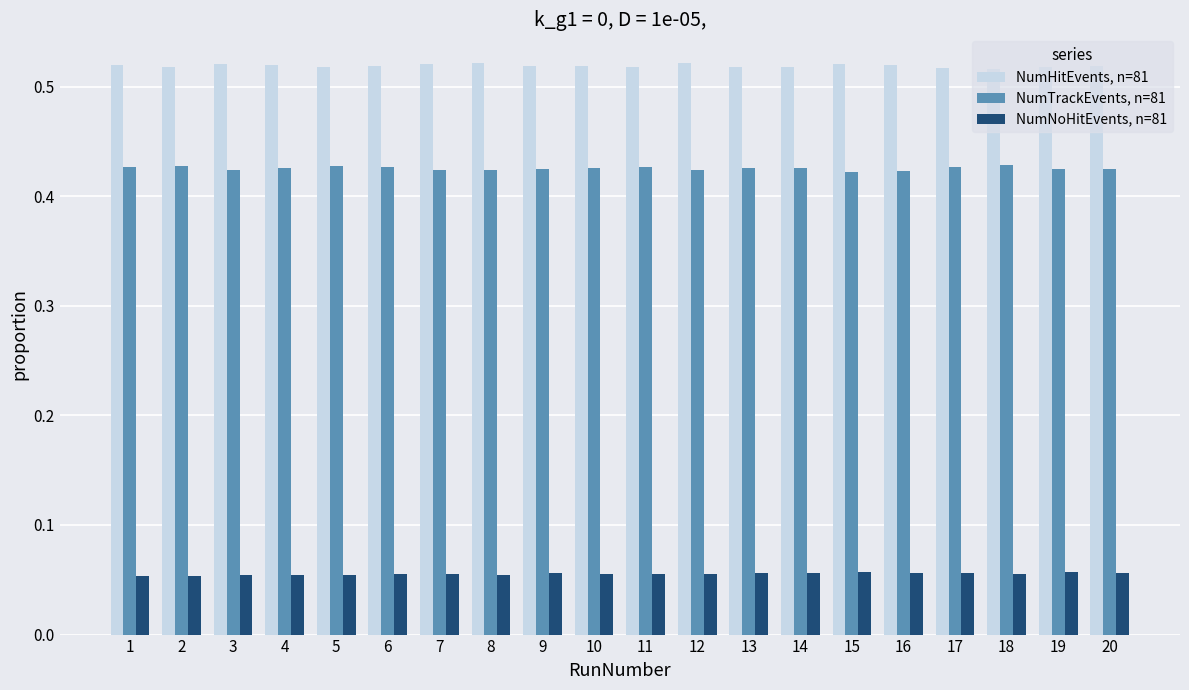

Rank the series by their maximum value, from highest to lowest.

NumHitEvents, n=81, NumTrackEvents, n=81, NumNoHitEvents, n=81